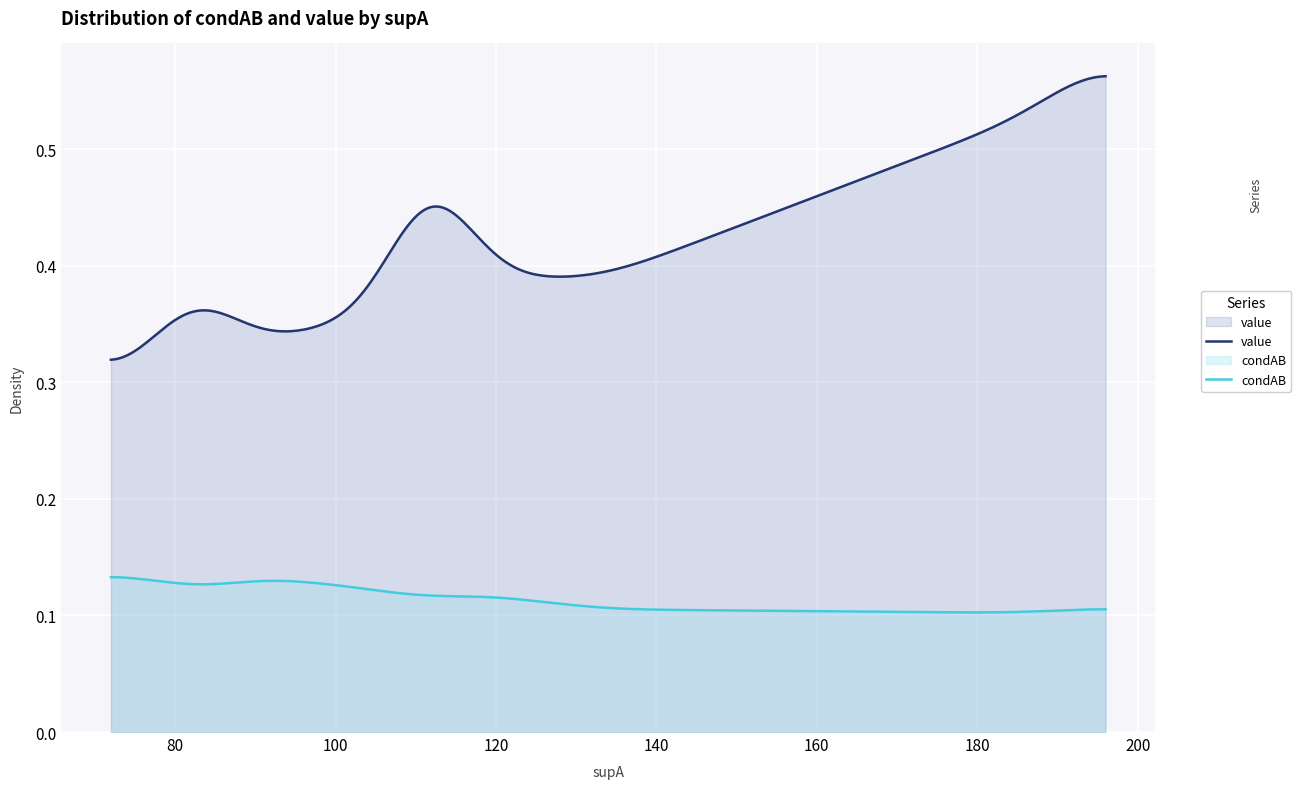

True or false: value and condAB cross at least once.

False